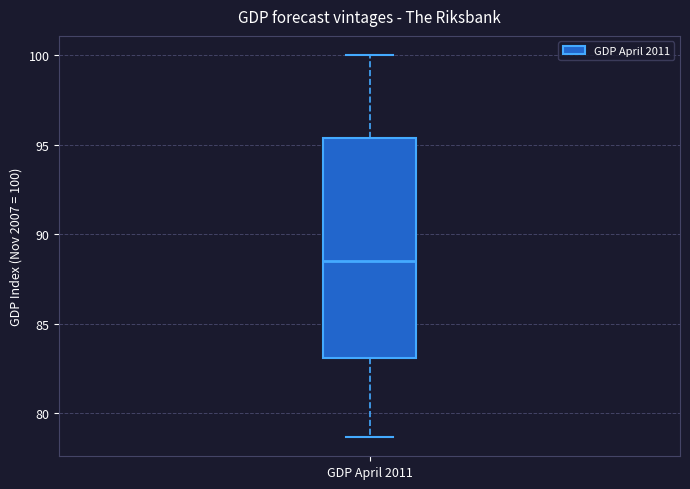

Read this box plot against the y-axis: the position of the median line, the range covered by the box, and the ends of both whiskers. The values are not printed on the chart, so give them approximately, as read against the axis.

median 88.5, box 83.0 to 95.5, whiskers 78.5 to 100.0